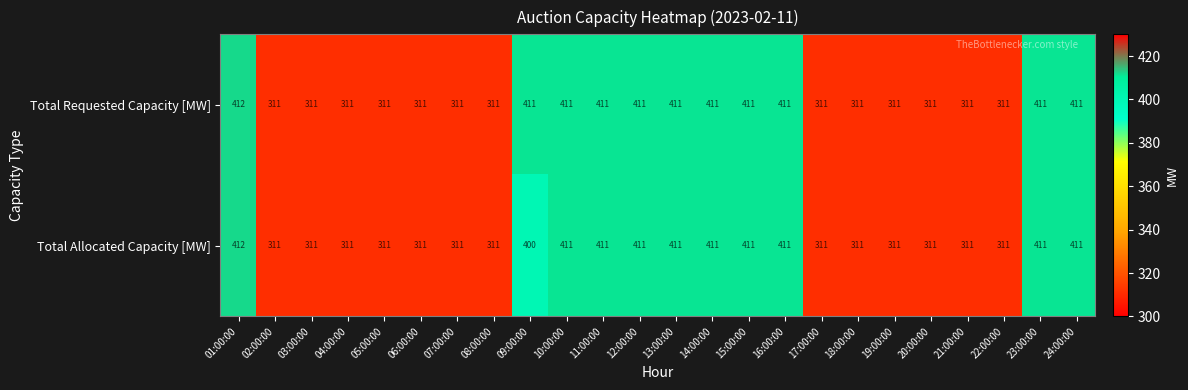

At which label is Total Allocated Capacity [MW] closest to 361?

09:00:00